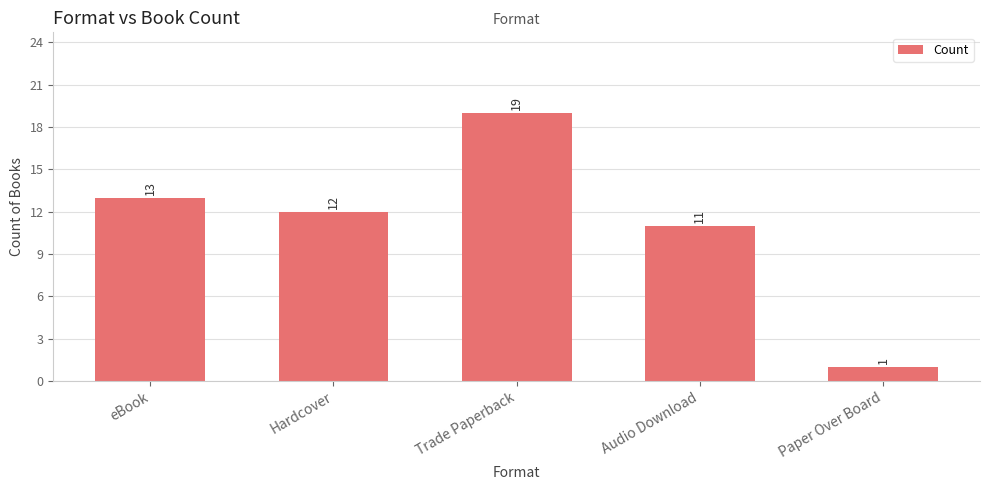

Rank the categories by value from highest to lowest.

Trade Paperback, eBook, Hardcover, Audio Download, Paper Over Board